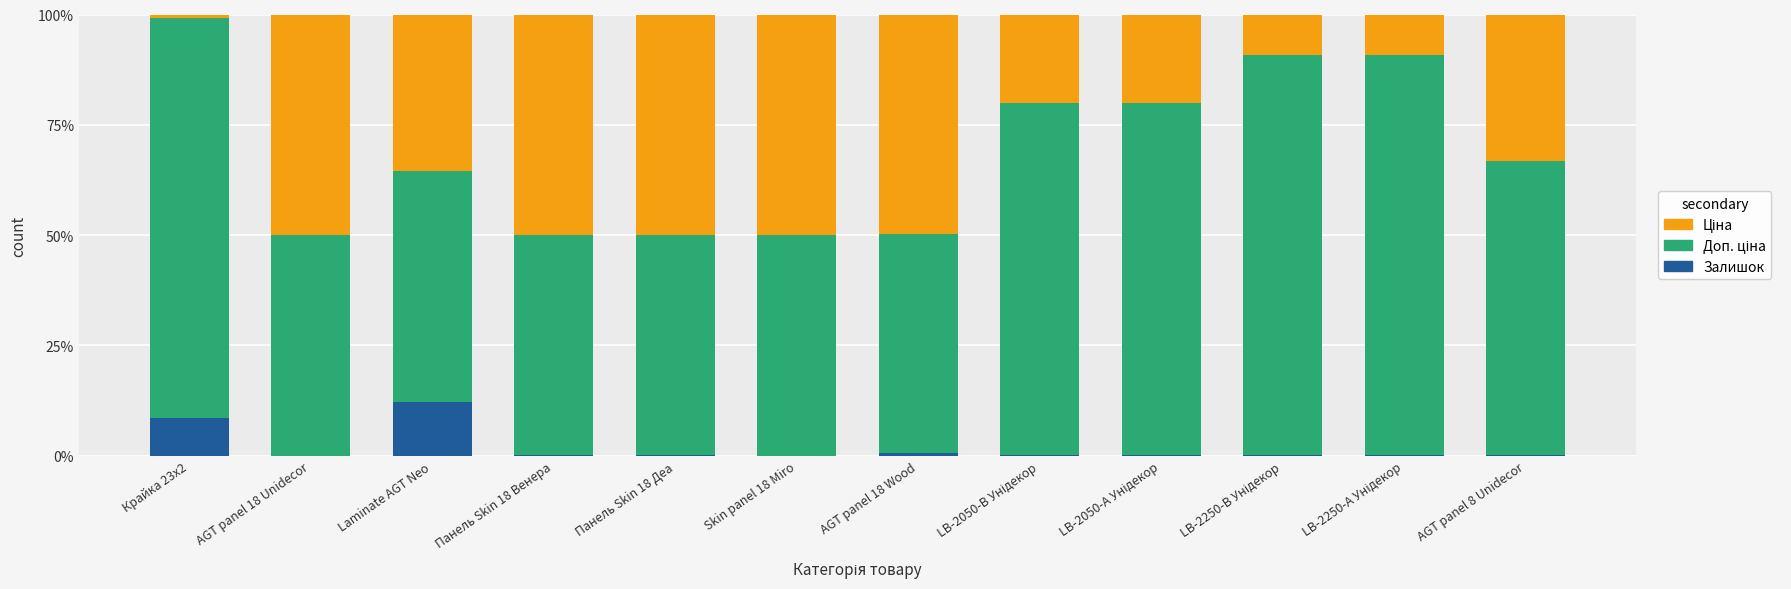

What is the highest value of the Залишок series?

12.2